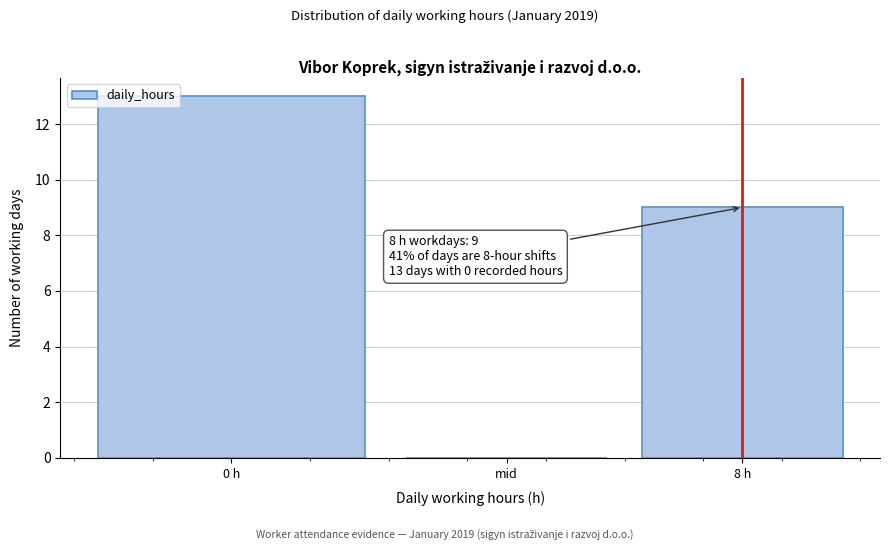

Reading left to right, list all the values displayed in this chart.

0 h=13	mid=0	8 h=9